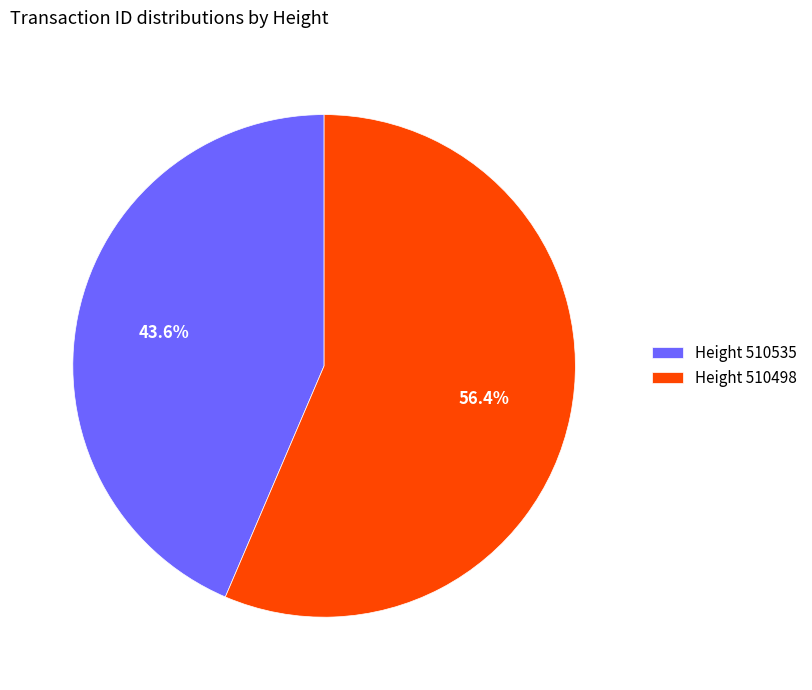

What is the ratio of the value at Height 510535 to the value at Height 510498?

0.8